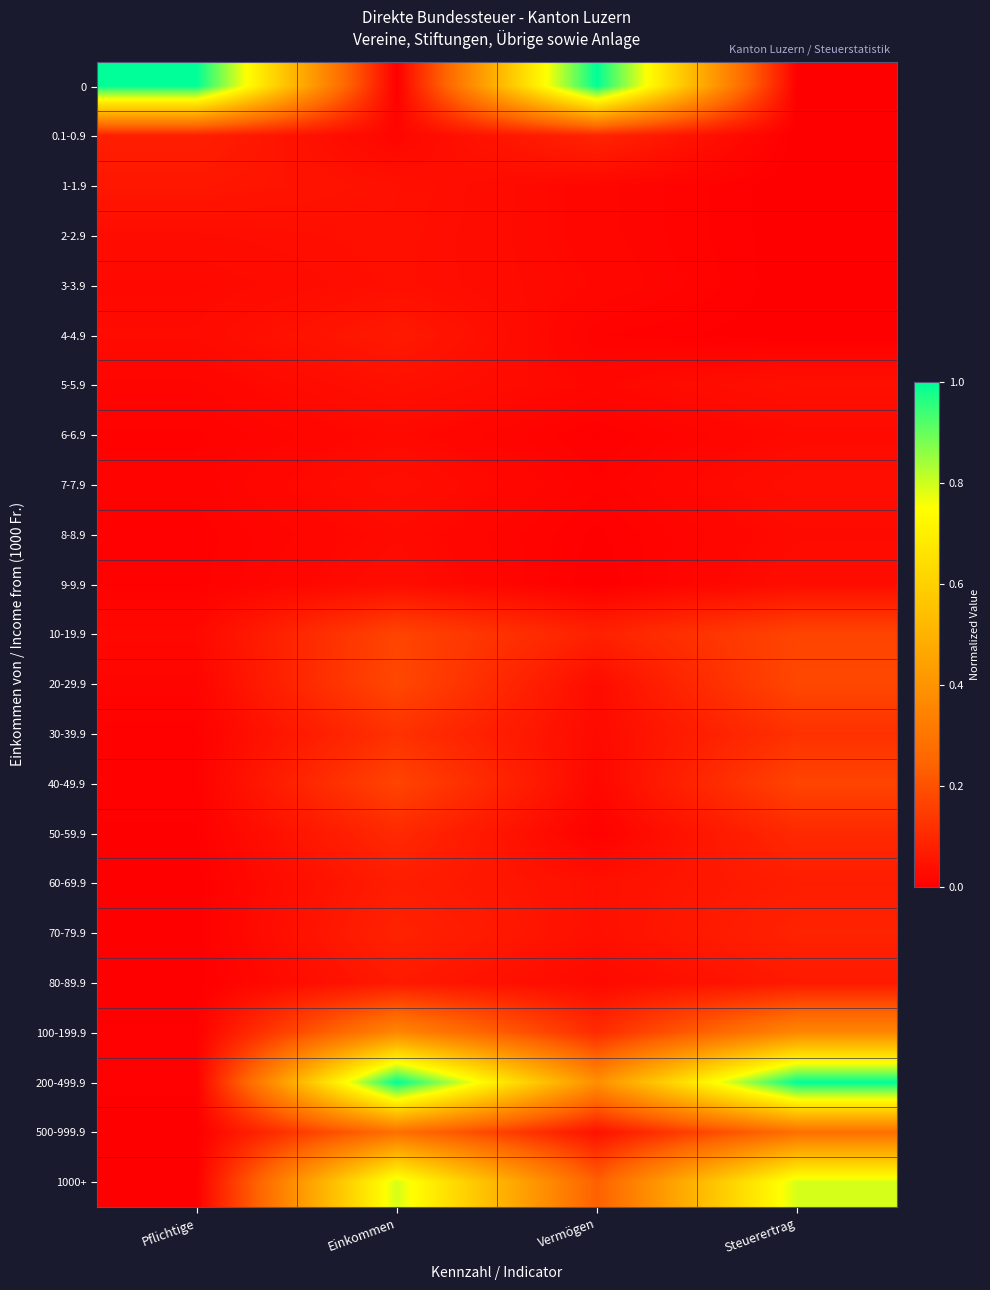

Rank the series by their maximum value, from lowest to highest.

6-6.9, 8-8.9, 9-9.9, 7-7.9, 3-3.9, 2-2.9, 5-5.9, 1-1.9, 80-89.9, 4-4.9, 60-69.9, 70-79.9, 0.1-0.9, 50-59.9, 30-39.9, 40-49.9, 10-19.9, 20-29.9, 500-999.9, 100-199.9, 1000+, 0, 200-499.9